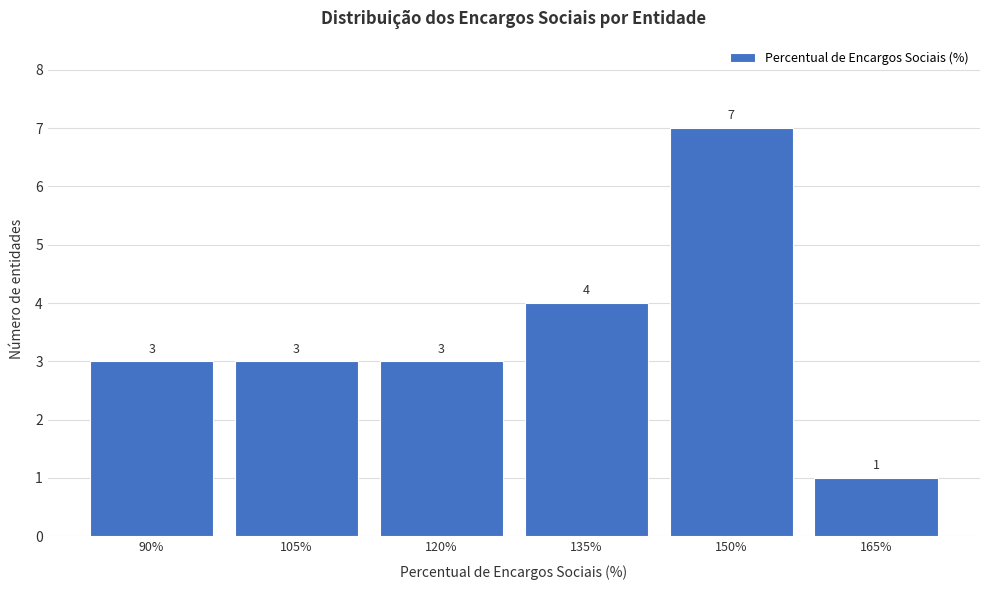

Reading left to right, transcribe all the data shown in this chart.

90%=3	105%=3	120%=3	135%=4	150%=7	165%=1